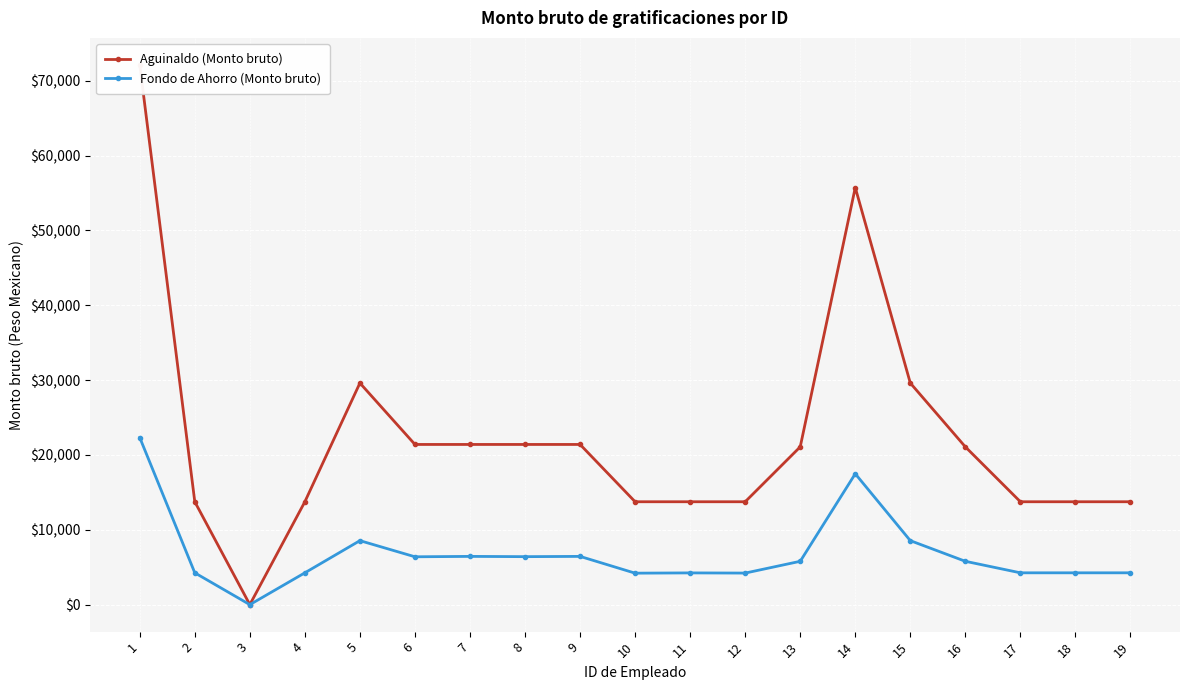

Which series has the largest total across all categories?

Aguinaldo (Monto bruto)